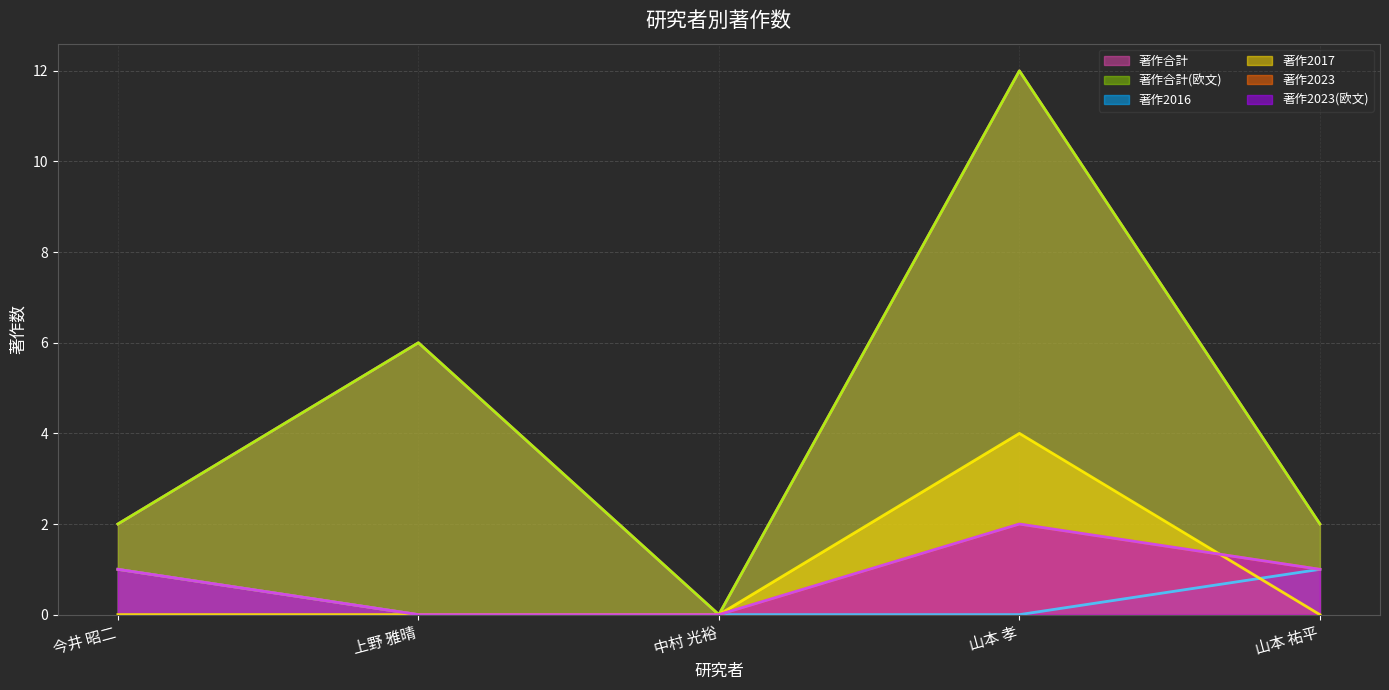

How many data points does each series have?

5